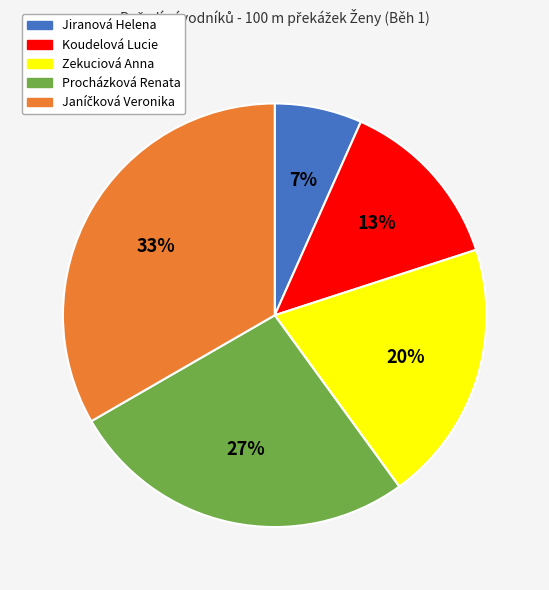

To the nearest percent, what is the average slice percentage?

20%